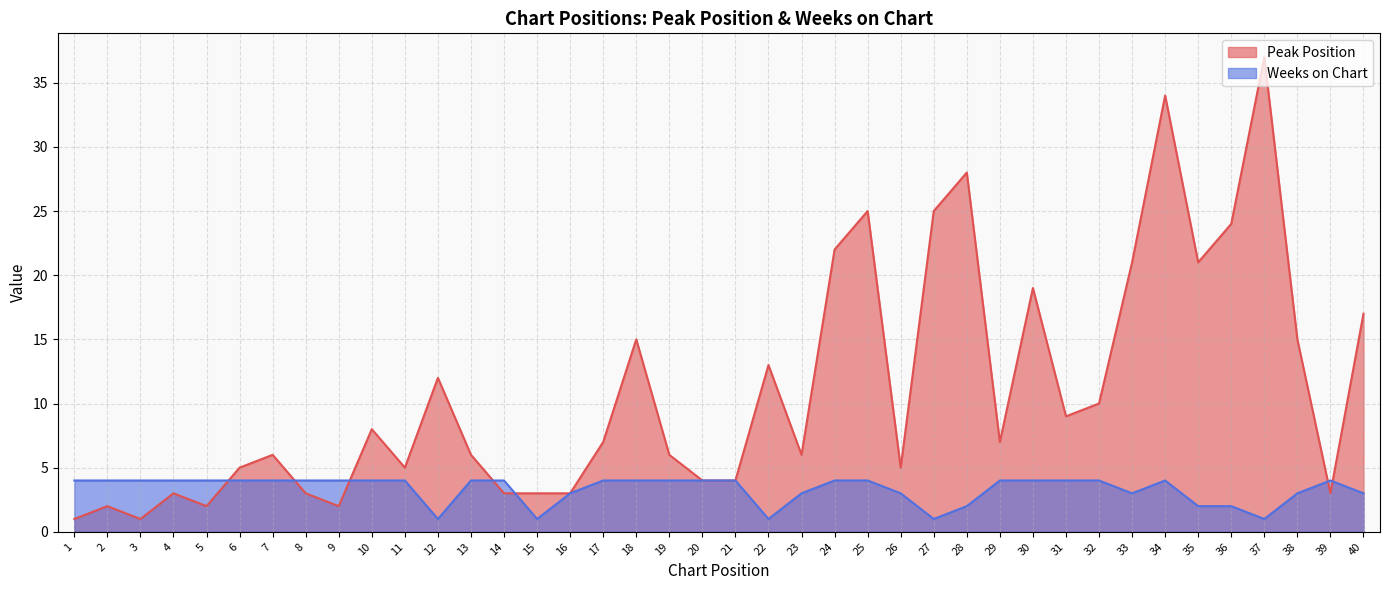

What is the value of the Peak Position point at the 5th from the left?

2